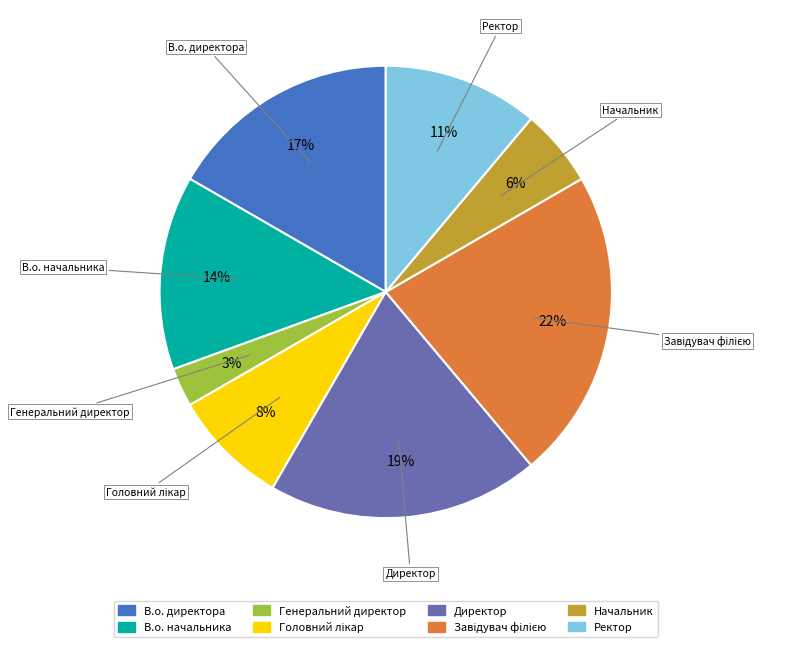

Is there any slice that represents more than half of the pie?

No